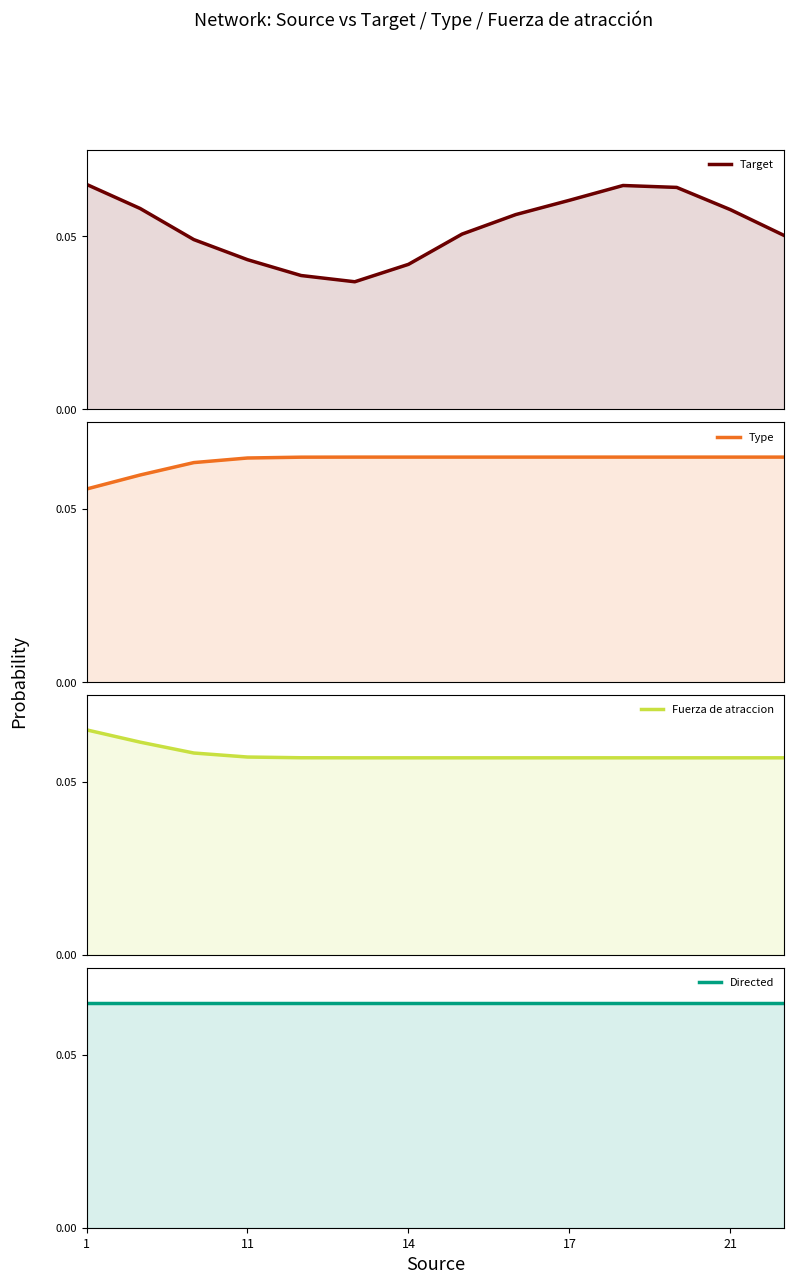

Between which two adjacent categories do Target and Type first intersect?

1 and 11